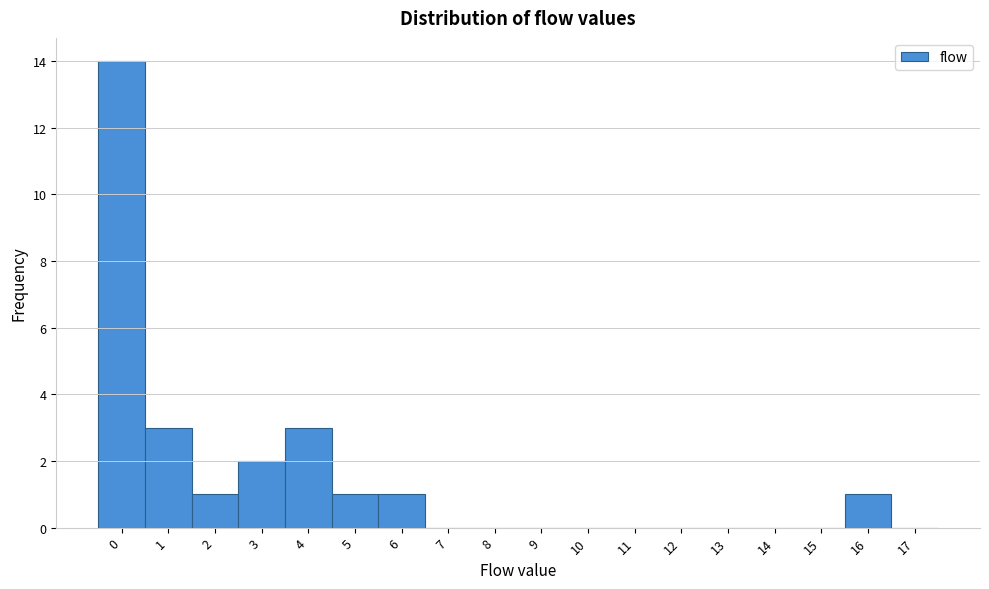

Reading left to right, transcribe all the data shown in this chart.

0=14	1=3	2=1	3=2	4=3	5=1	6=1	7=0	8=0	9=0	10=0	11=0	12=0	13=0	14=0	15=0	16=1	17=0